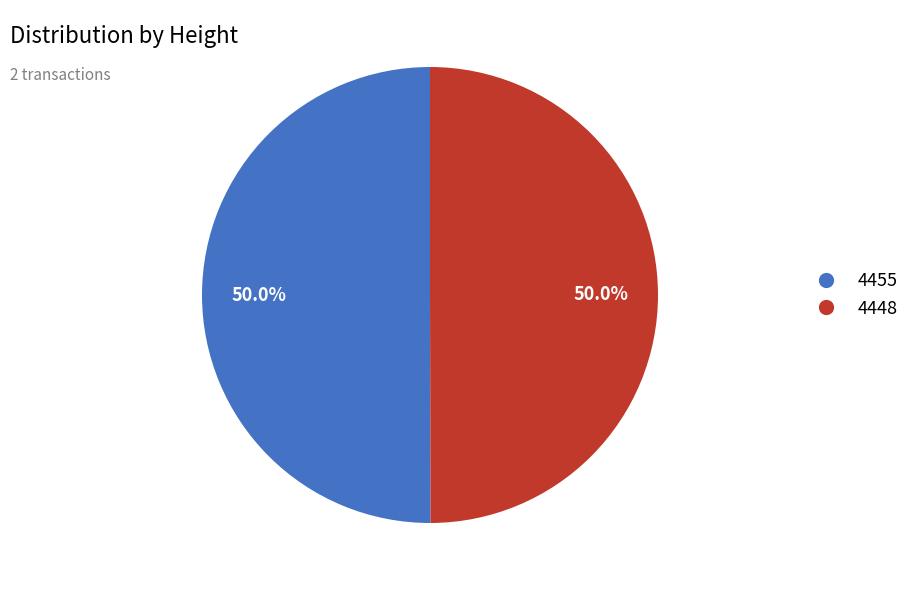

Do 4448 and 4455 together represent more than half of the pie?

Yes